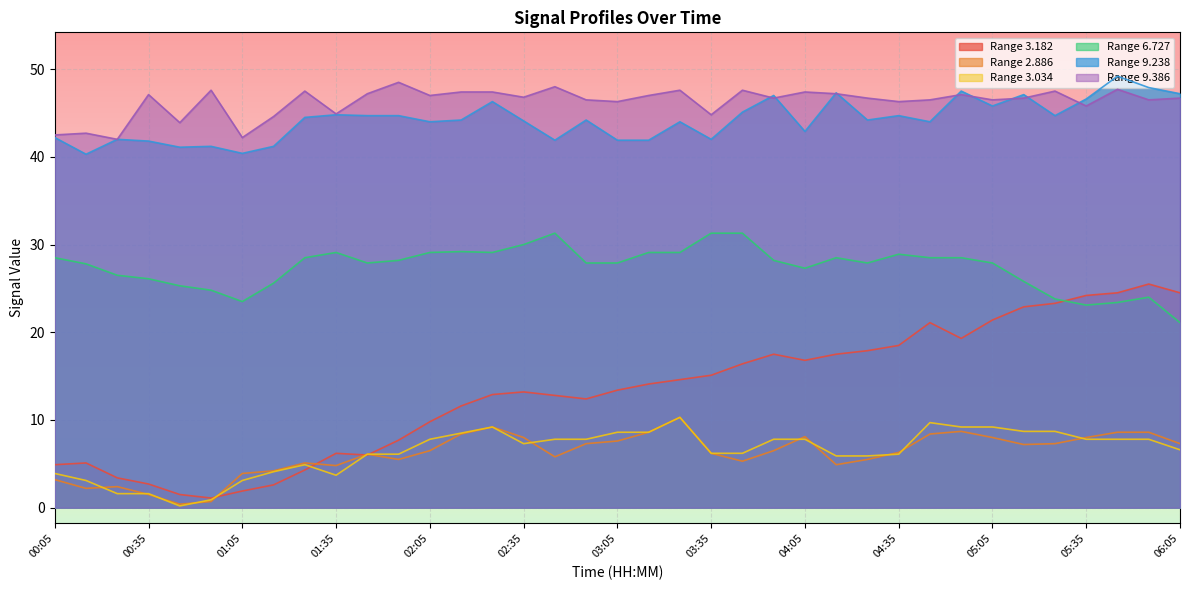

What is the maximum value for 9.386?

48.5